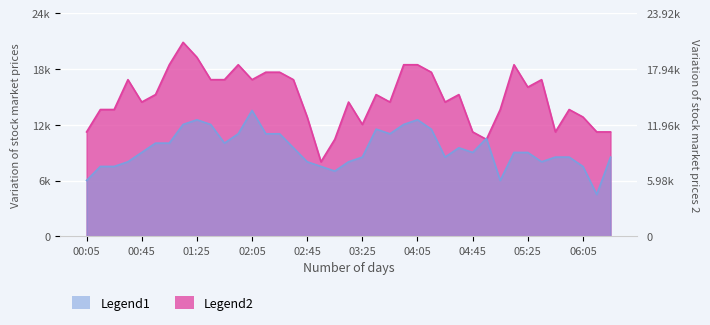

What is the sum of all Legend2 values?

581600